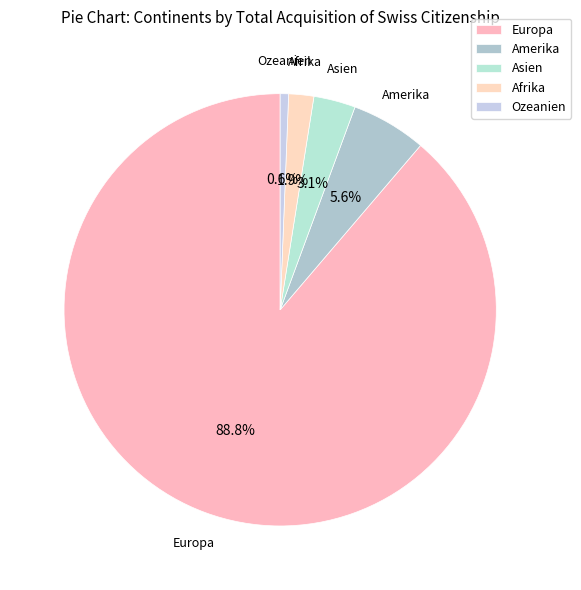

True or false: Asien accounts for 16% of the total.

False